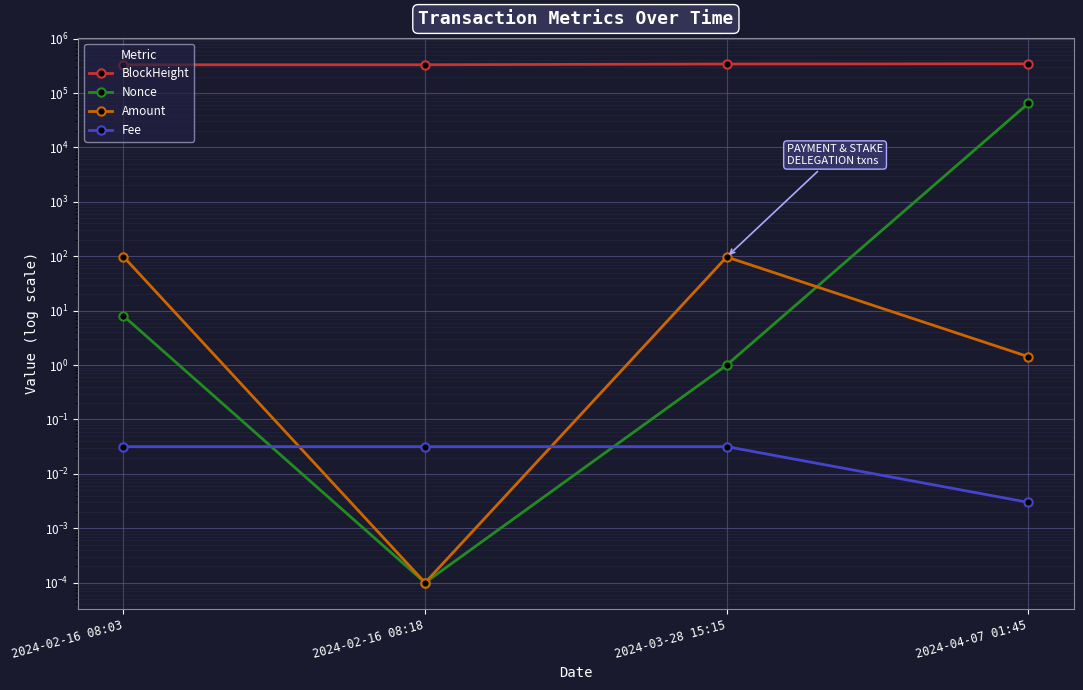

Rank the series by their maximum value, from highest to lowest.

BlockHeight, Nonce, Amount, Fee